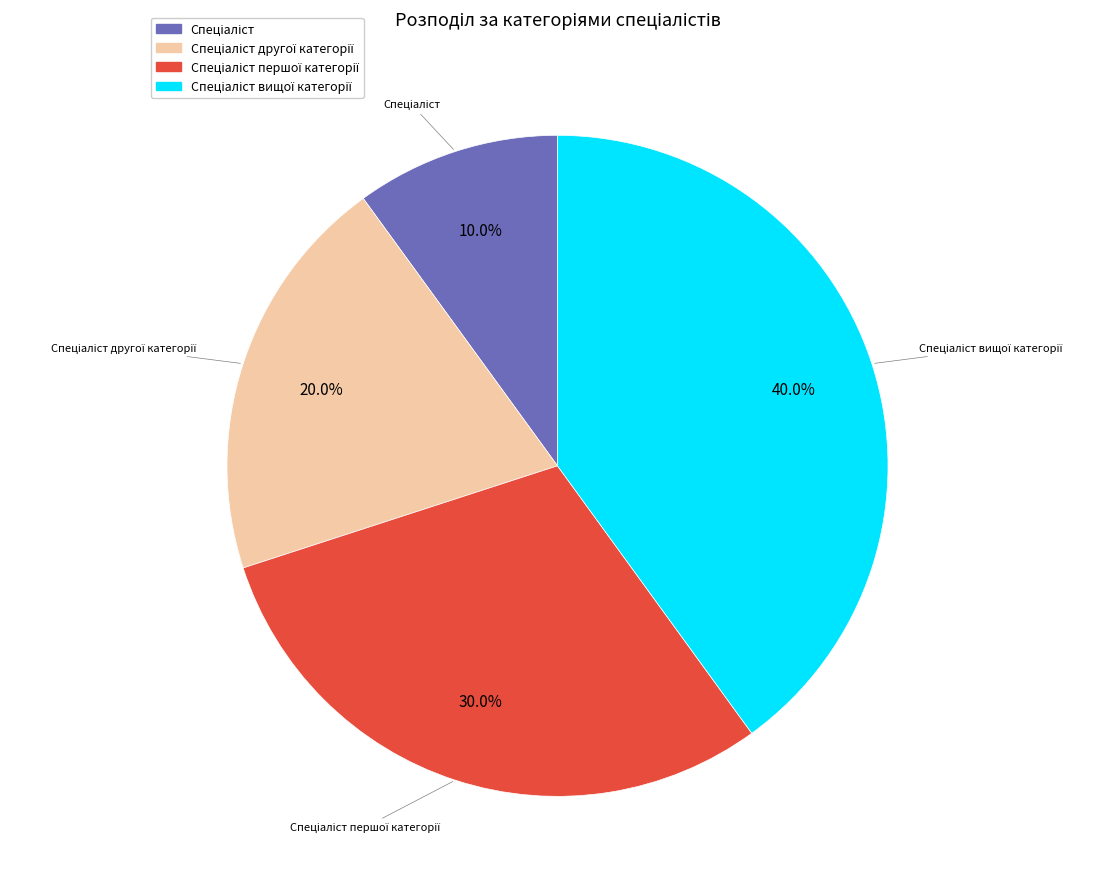

Is there a majority slice in this chart?

No